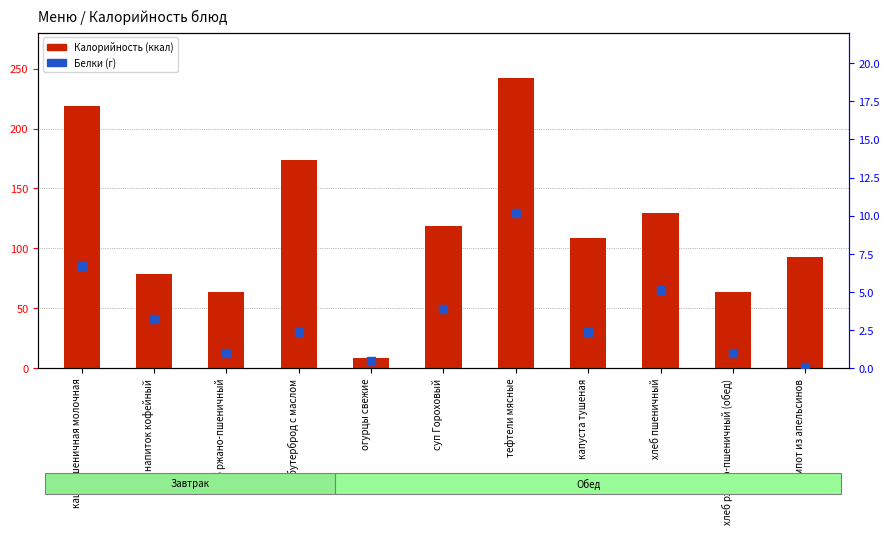

Which series reaches the maximum Y coordinate?

Калорийность (ккал)